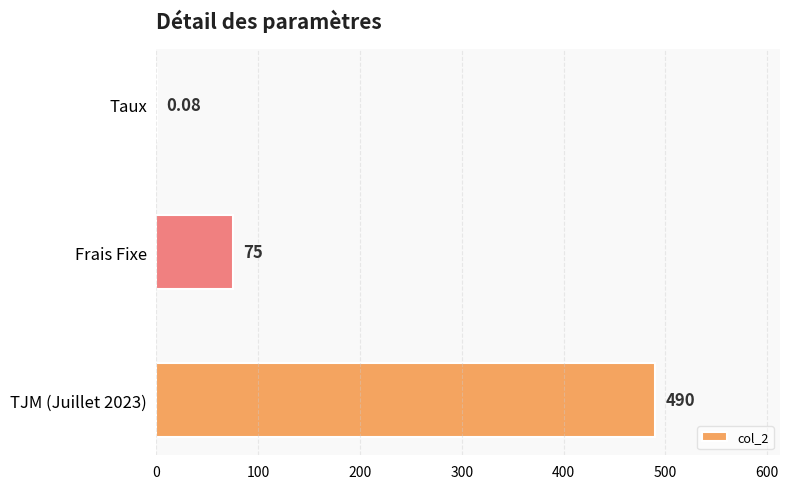

Which has a higher value, Frais Fixe or Taux?

Frais Fixe